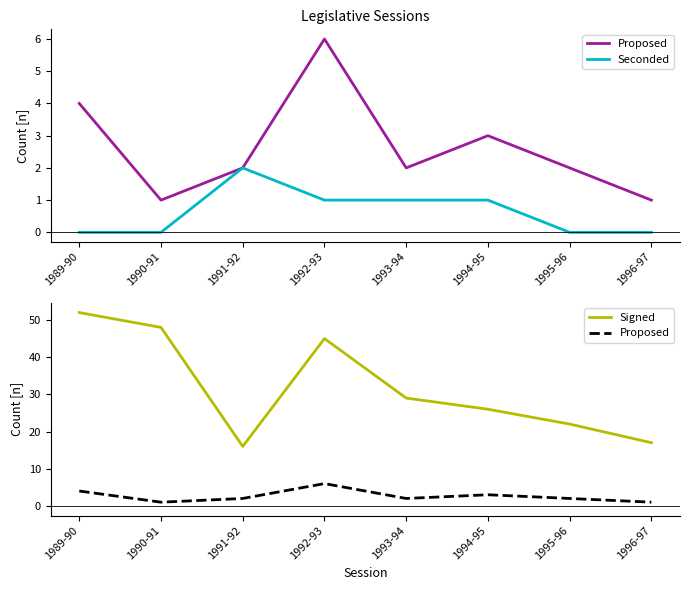

How many lines are shown in the chart?

3